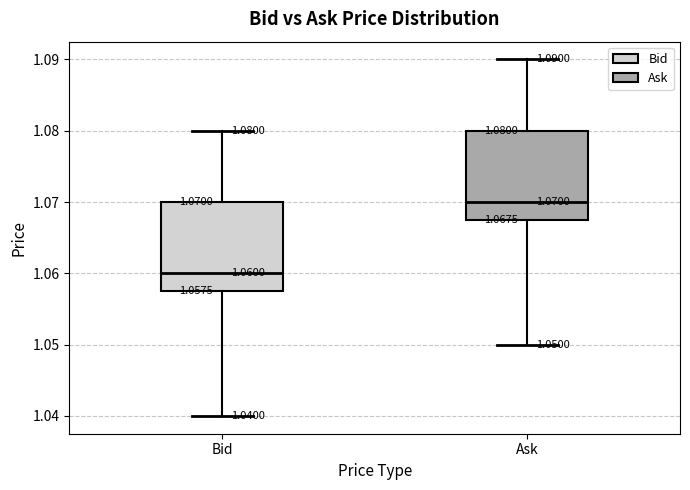

Which box's median line is the highest?

Ask